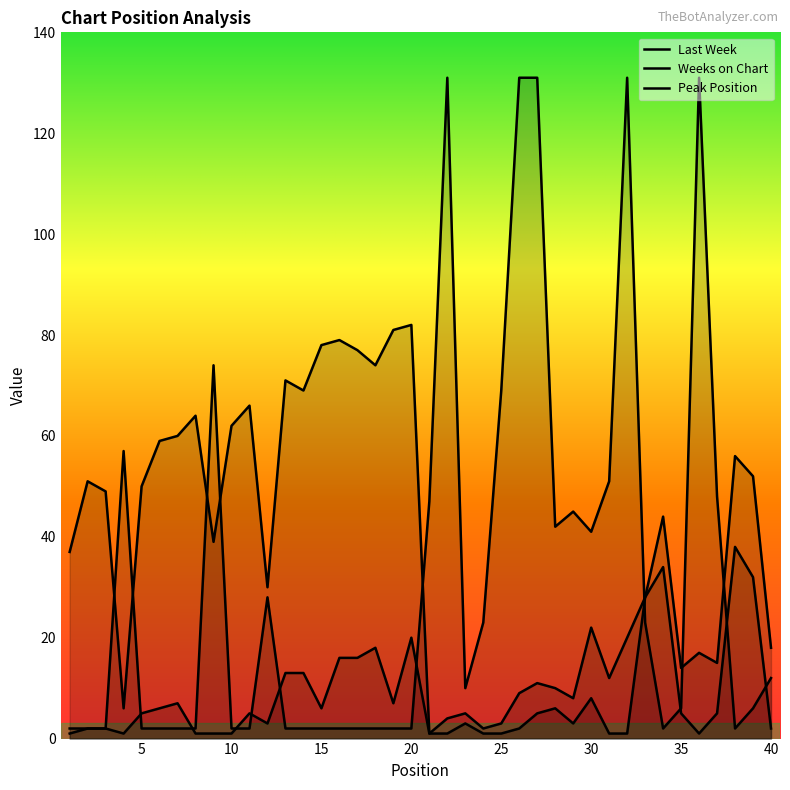

Reading left to right, what are all the values shown in this chart?

Last Week: 1=37	2=51	3=49	4=6	5=50	6=59	7=60	8=64	9=39	10=62	11=66	12=30	13=71	14=69	15=78	16=79	17=77	18=74	19=81	20=82	21=1	22=4	23=5	24=2	25=3	26=9	27=11	28=10	29=8	30=22	31=12	32=20	33=28	34=44	35=14	36=17	37=15	38=56	39=52	40=18
Weeks on Chart: 1=2	2=2	3=2	4=57	5=2	6=2	7=2	8=2	9=74	10=2	11=2	12=28	13=2	14=2	15=2	16=2	17=2	18=2	19=2	20=2	21=47	22=131	23=10	24=23	25=69	26=131	27=131	28=42	29=45	30=41	31=51	32=131	33=23	34=2	35=6	36=131	37=48	38=2	39=6	40=12
Peak Position: 1=1	2=2	3=2	4=1	5=5	6=6	7=7	8=1	9=1	10=1	11=5	12=3	13=13	14=13	15=6	16=16	17=16	18=18	19=7	20=20	21=1	22=1	23=3	24=1	25=1	26=2	27=5	28=6	29=3	30=8	31=1	32=1	33=28	34=34	35=5	36=1	37=5	38=38	39=32	40=2